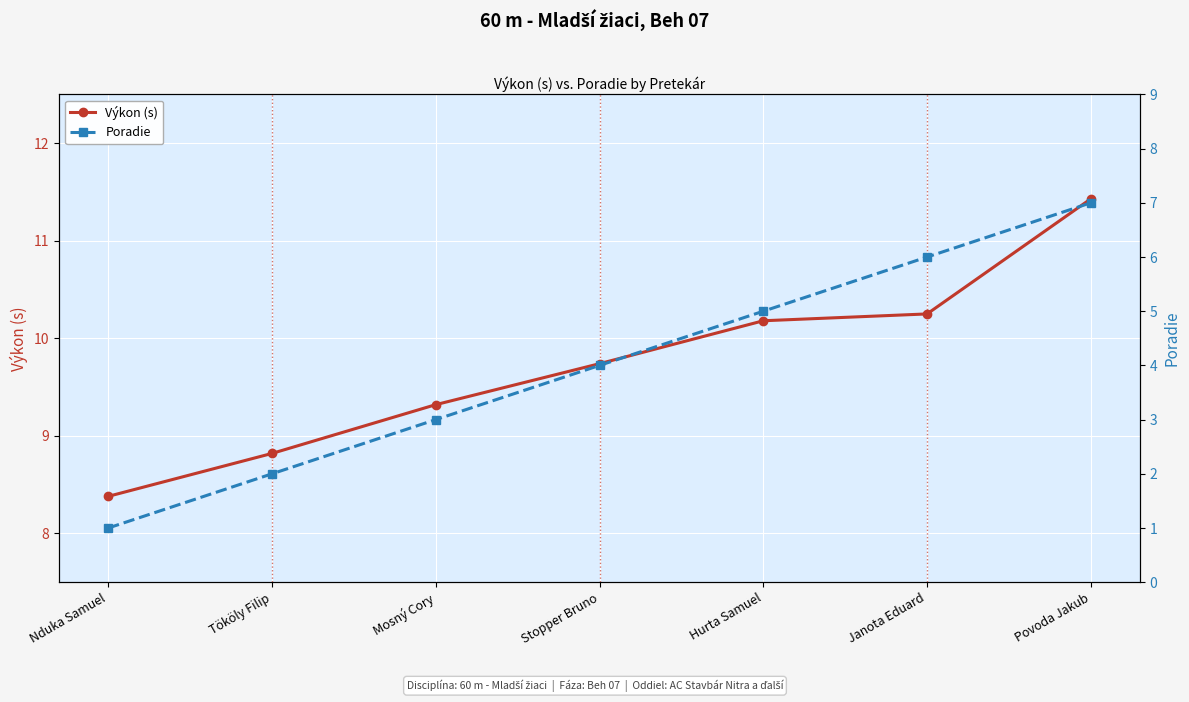

The value of Výkon (s) at Stopper Bruno is 9.7. True or false?

True